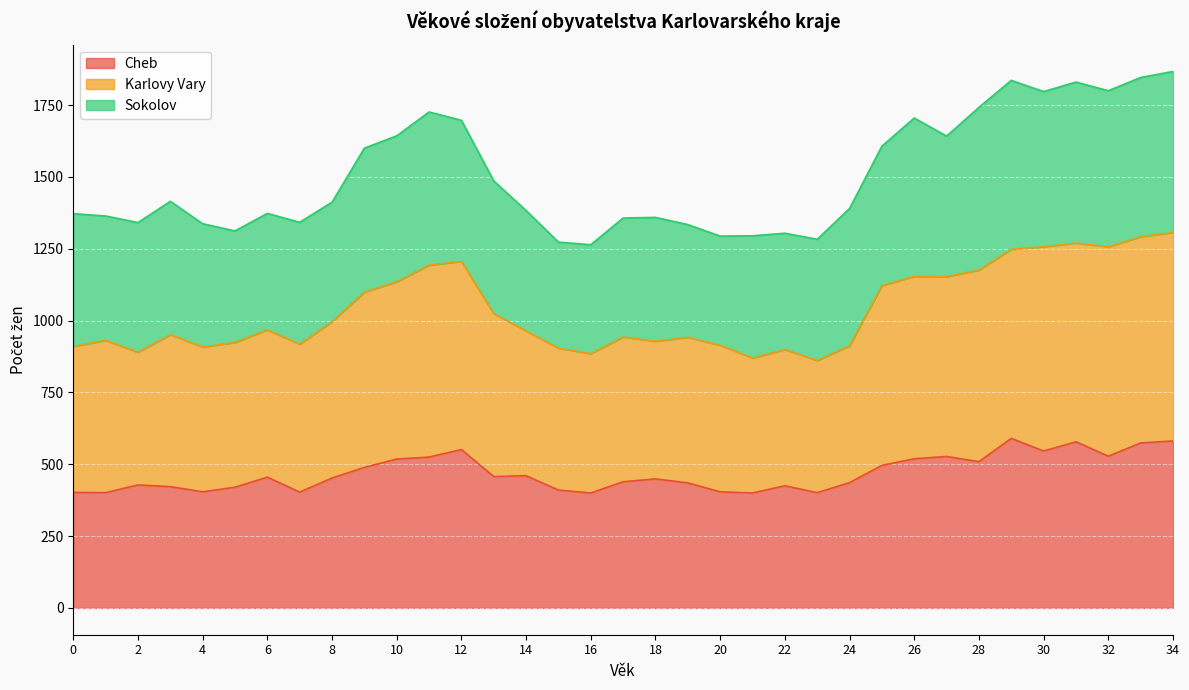

What is the value of the Cheb point at the 25th from the left?

436